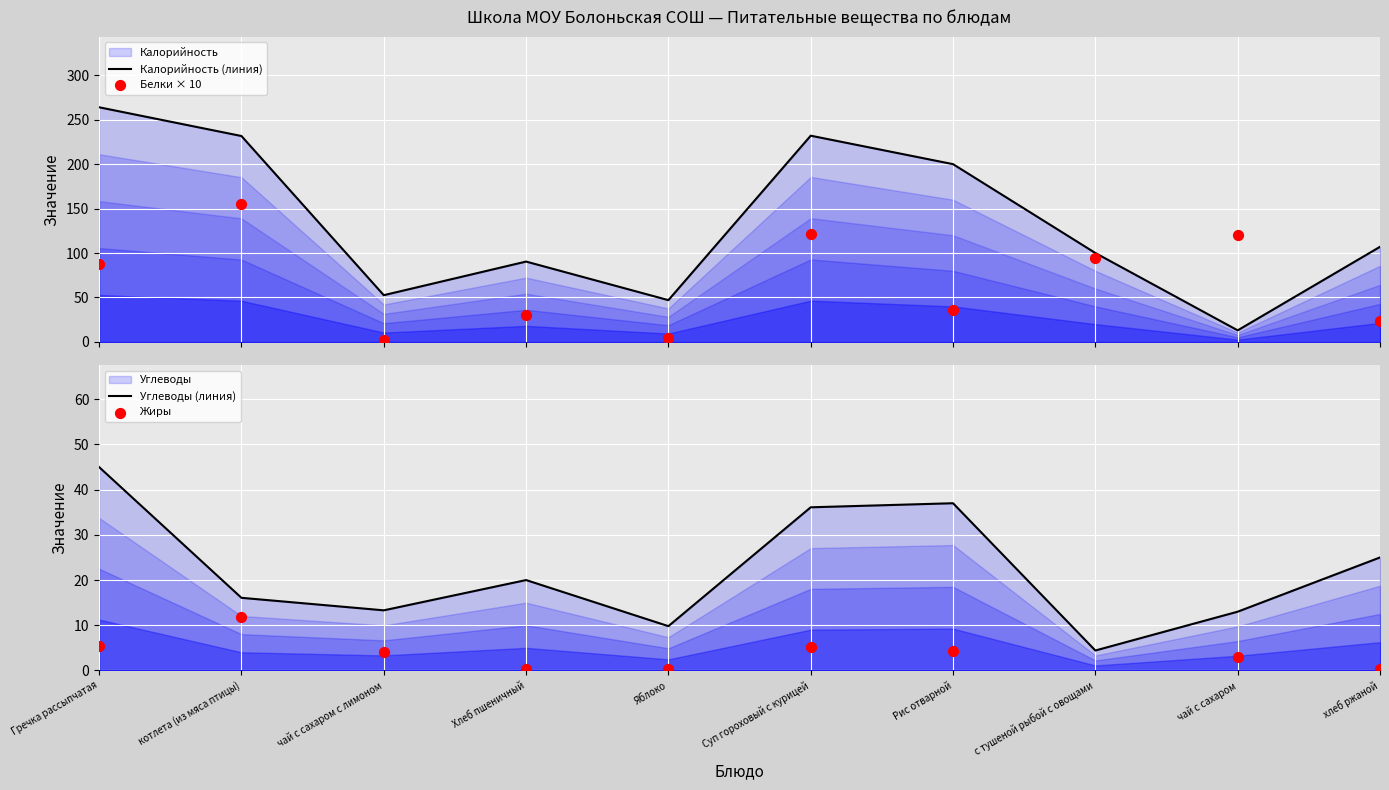

Which series reaches the maximum Y coordinate?

Калорийность (линия)